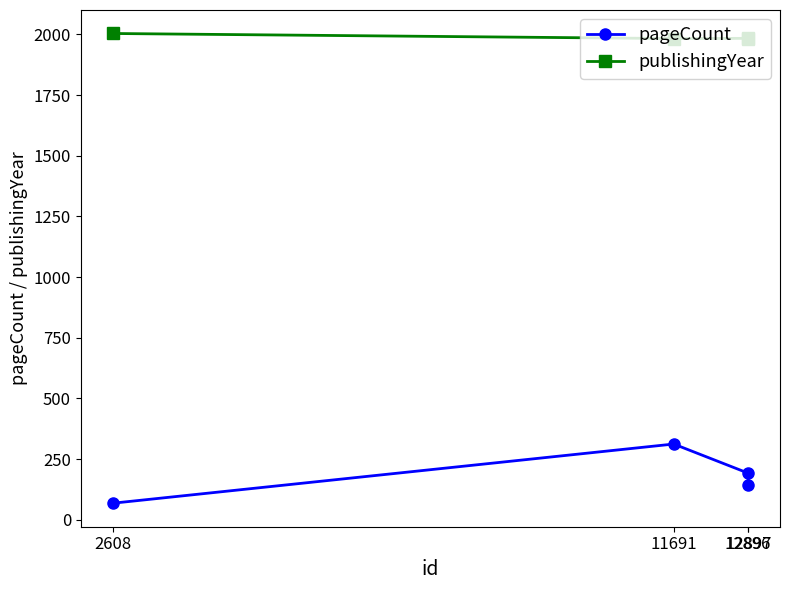

What is the lowest value of the pageCount series?

68